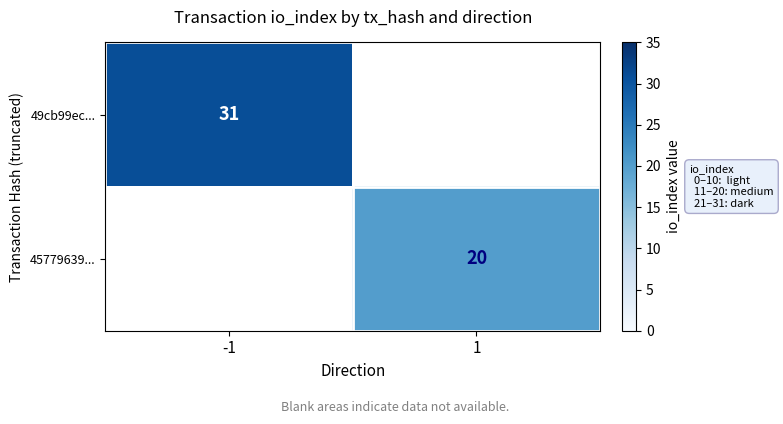

True or false: 49cb99ec... has a value of 31 at -1.

True